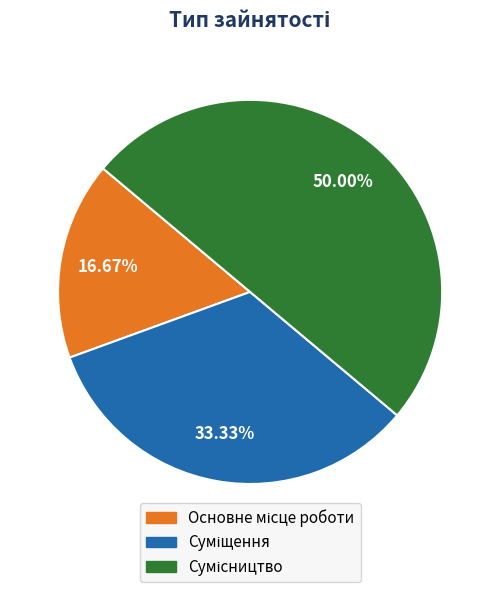

How many slices are in this pie chart?

3